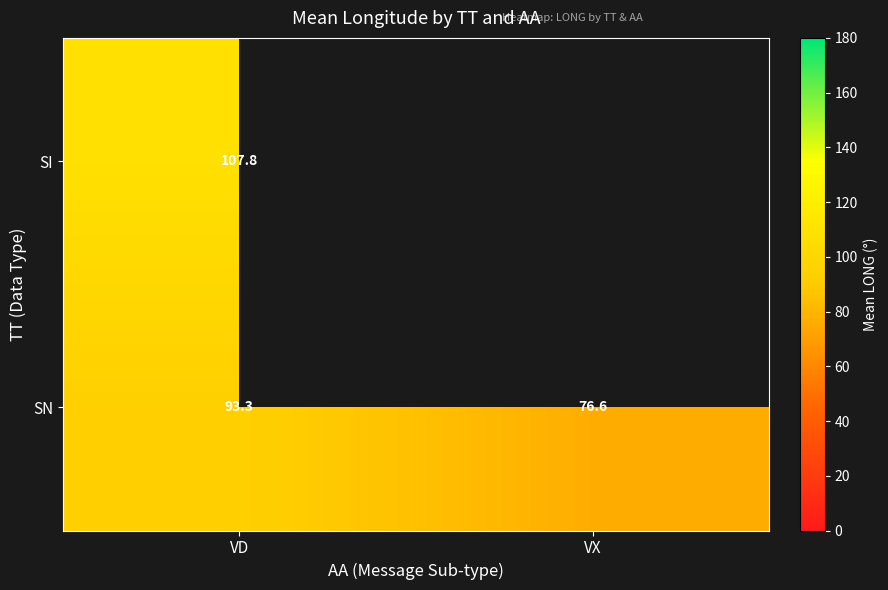

The value of SI at VD is 58.4. True or false?

False